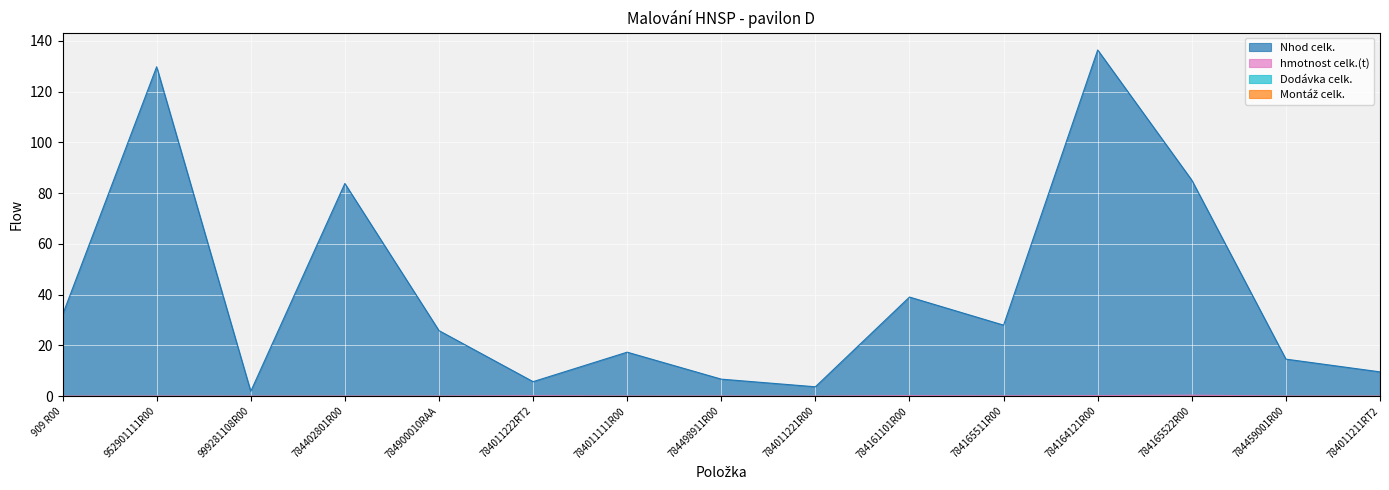

Rank the categories by hmotnost celk.(t) value from lowest to highest.

909 R00, 999281108R00, 784402801R00, 784900010RAA, 784011111R00, 784011221R00, 784459001R00, 784011211RT2, 784498911R00, 952901111R00, 784165511R00, 784011222RT2, 784161101R00, 784164121R00, 784165522R00